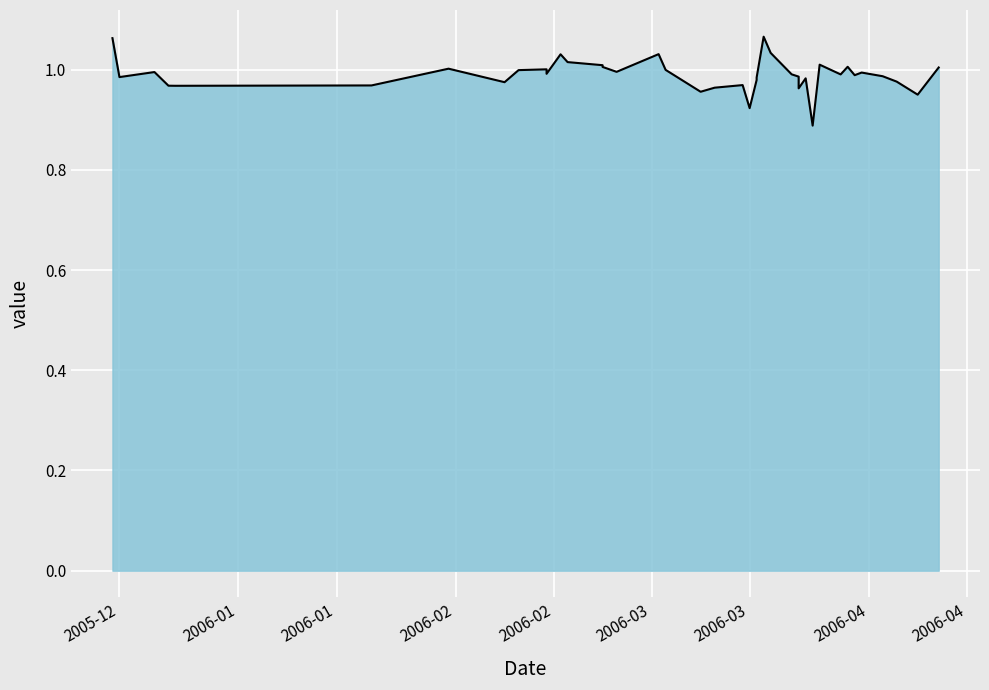

The chart shows a value of 0.3 at 2006-03. True or false?

False